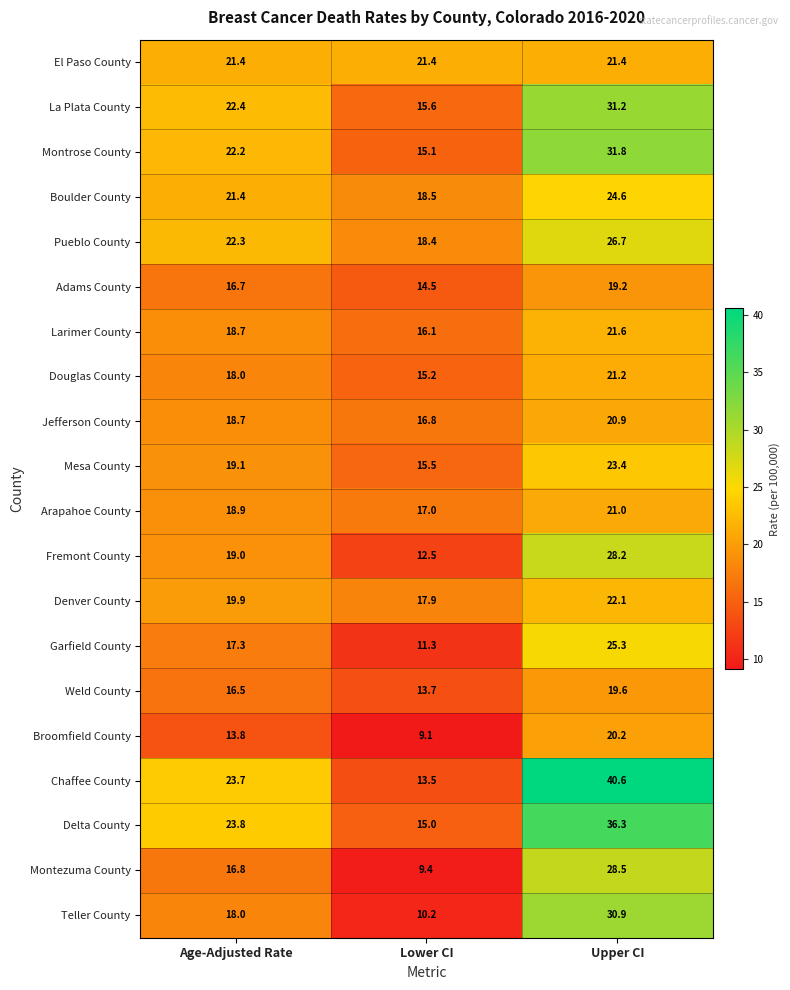

The Mesa County series shows 23.4 at Upper CI. True or false?

True